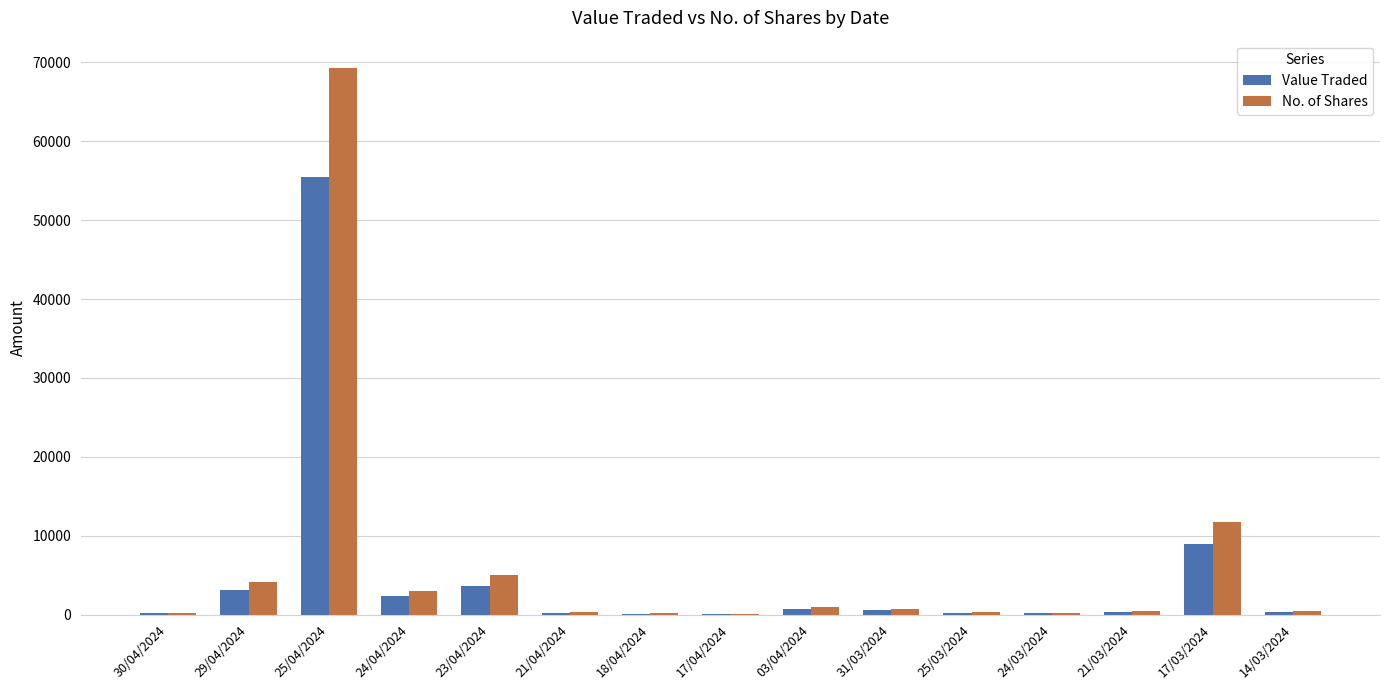

At which category does the chart reach its peak across all series?

25/04/2024